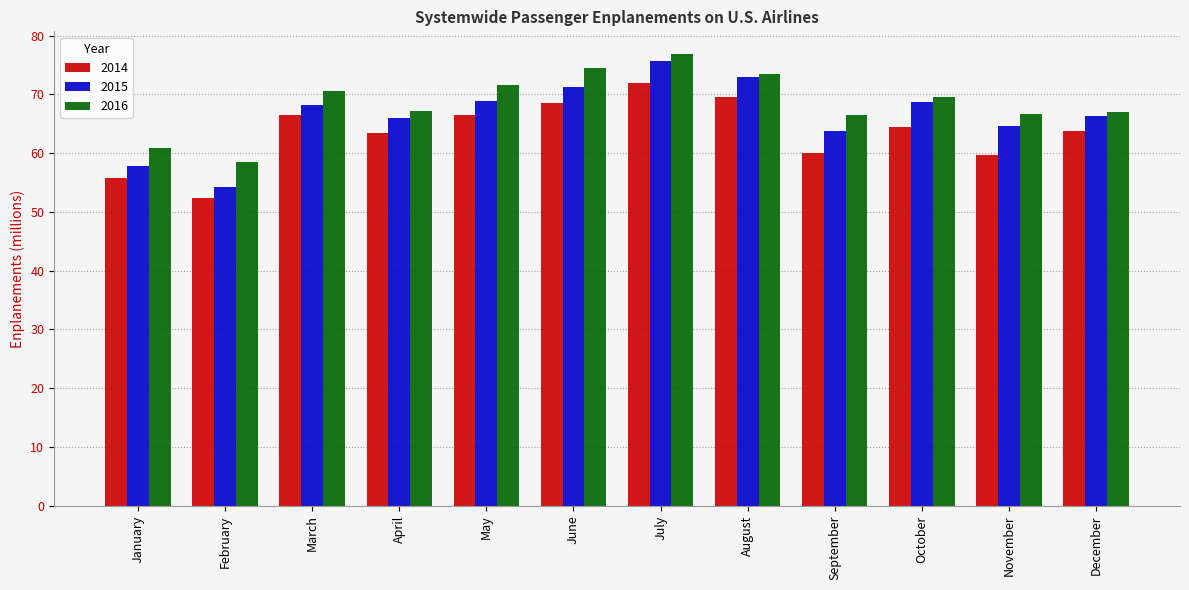

How many groups of bars are there?

12